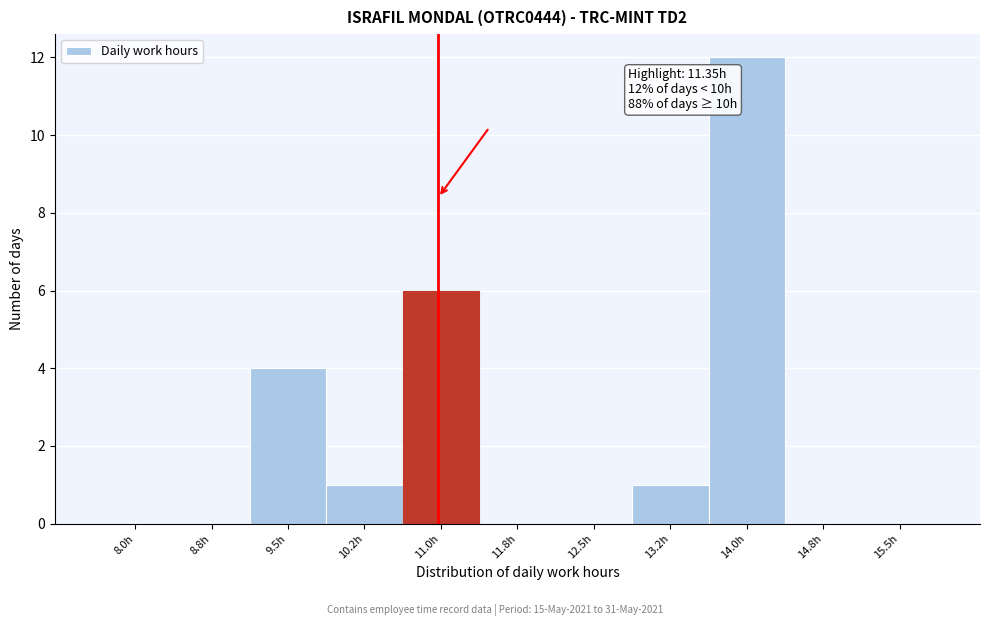

What is the maximum value shown in the chart?

12